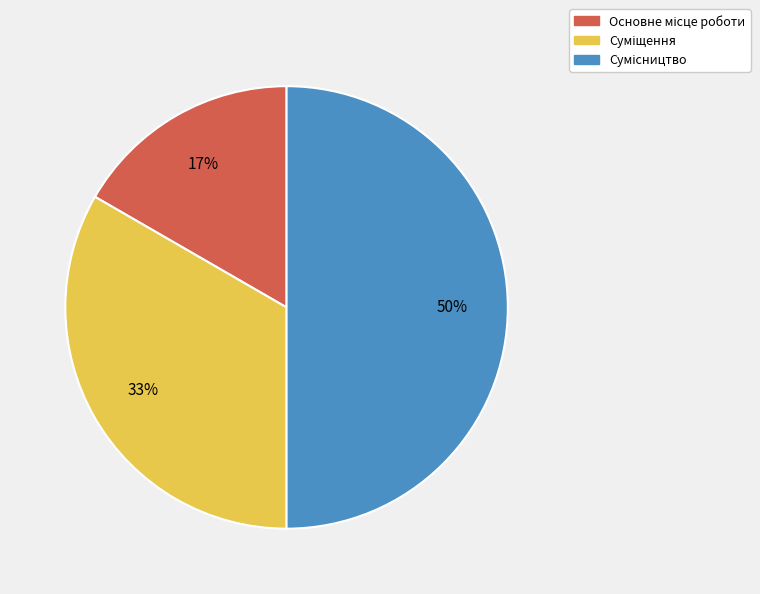

To the nearest percent, what is the difference between the largest and smallest slice percentages?

33%